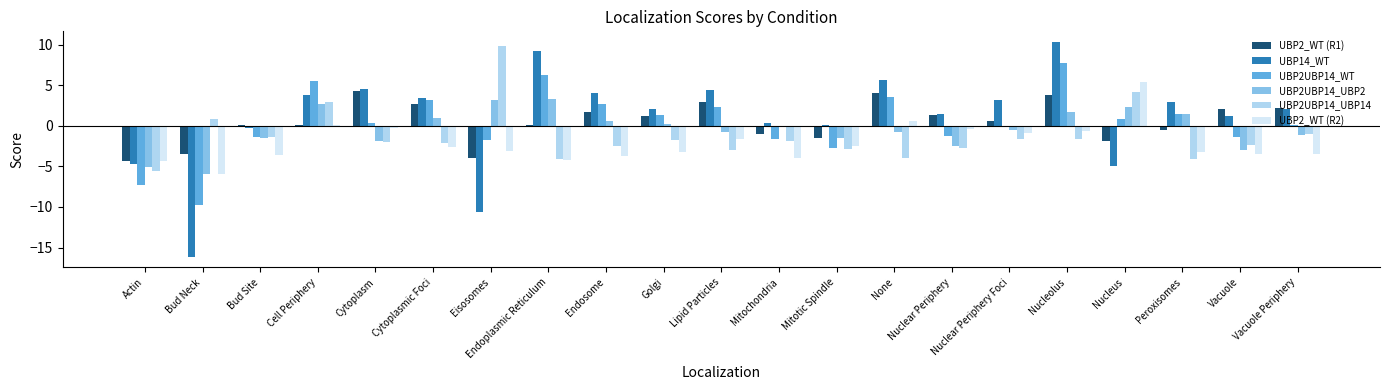

The value of UBP2UBP14_UBP2 at Cell Periphery is 2.7. True or false?

True